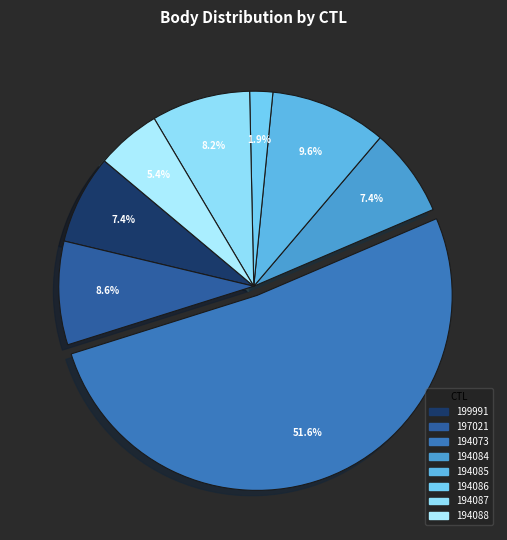

Approximately how many times larger is the value at 194088 compared to 194086?

2.8